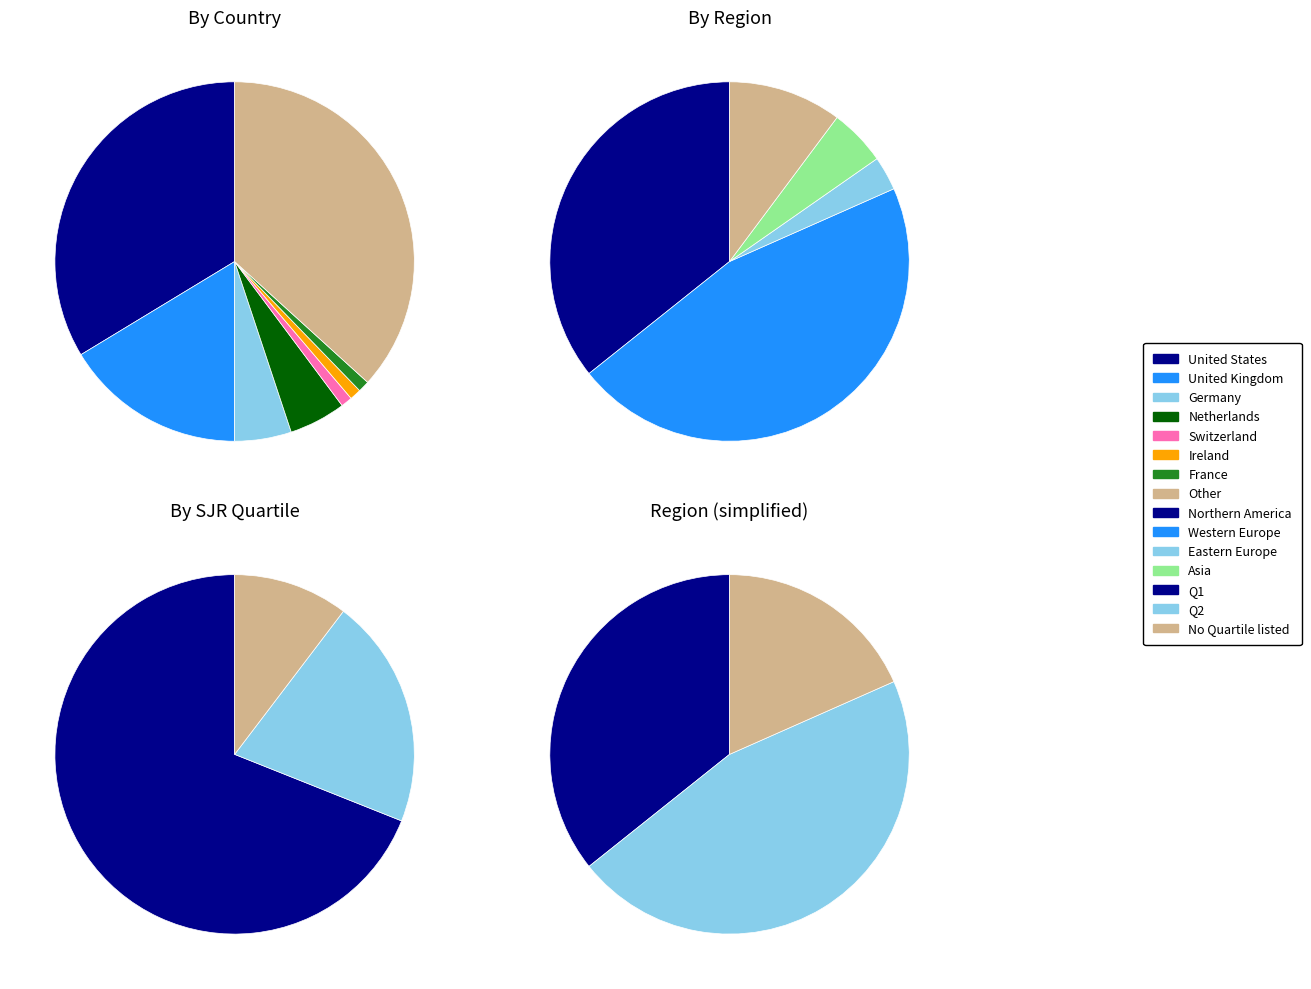

Which slice is the largest?

Western Europe